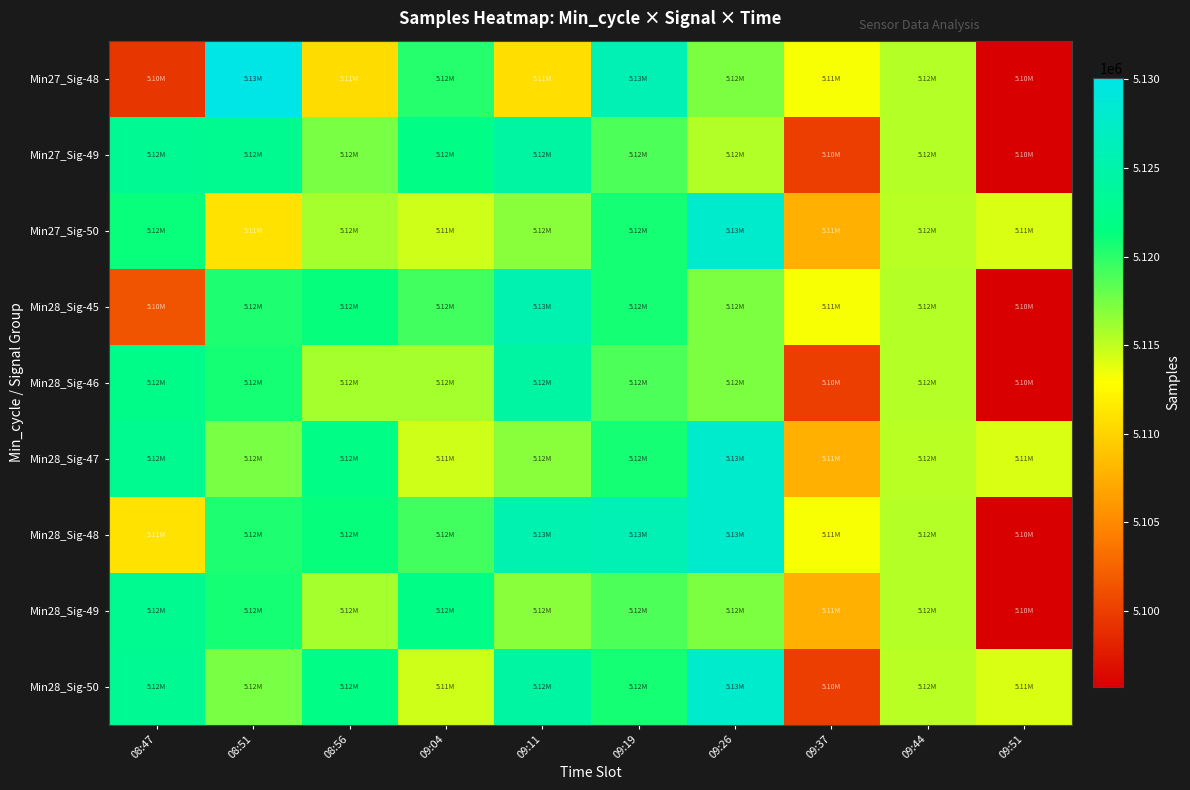

Which series has the largest total across all categories?

Min28_Sig-50